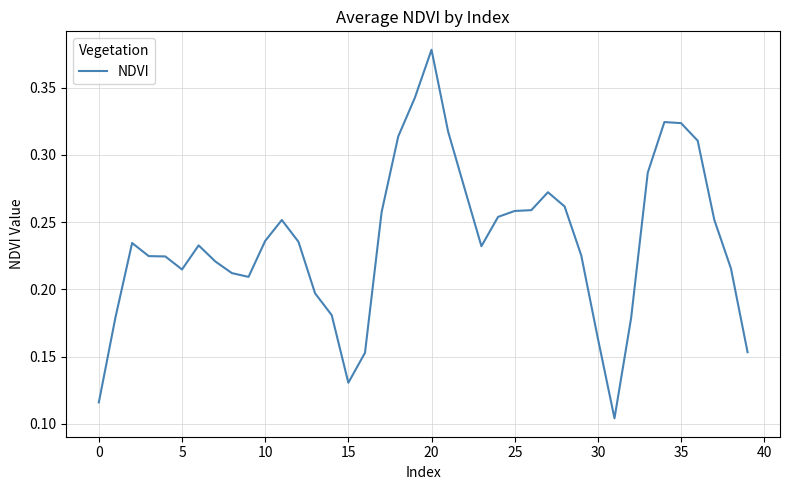

Which category has the highest value across all series?

20